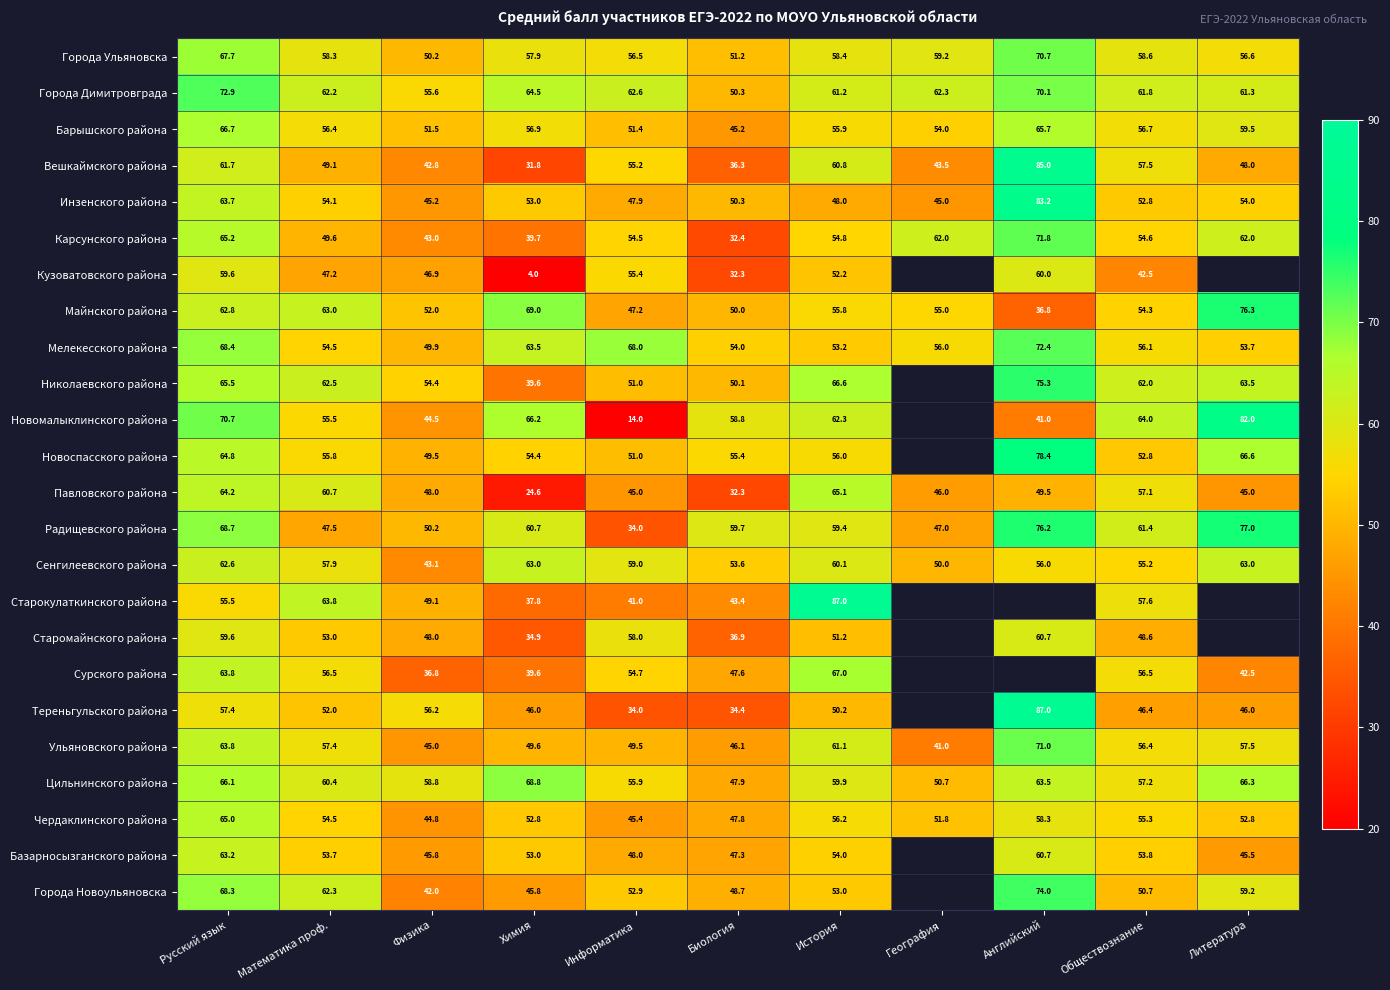

The Базарносызганского района series shows 45.8 at Физика. True or false?

True